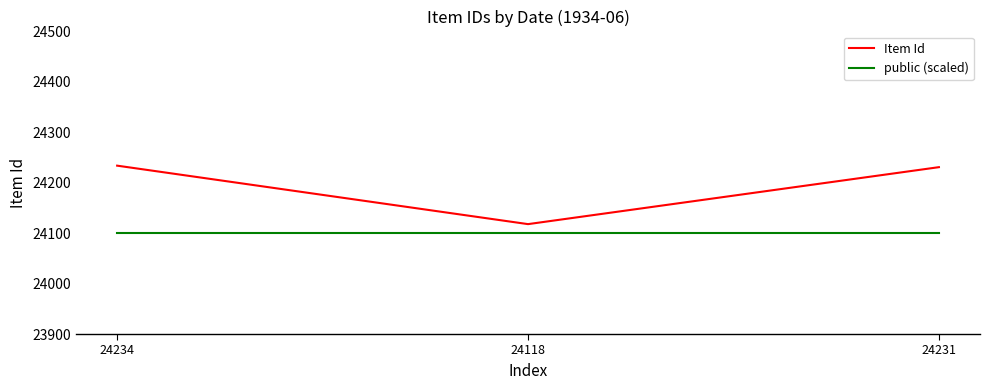

Reading left to right, list all the values displayed in this chart.

Item Id: 24234=24234	24118=24118	24231=24231
public (scaled): 24234=24100	24118=24100	24231=24100